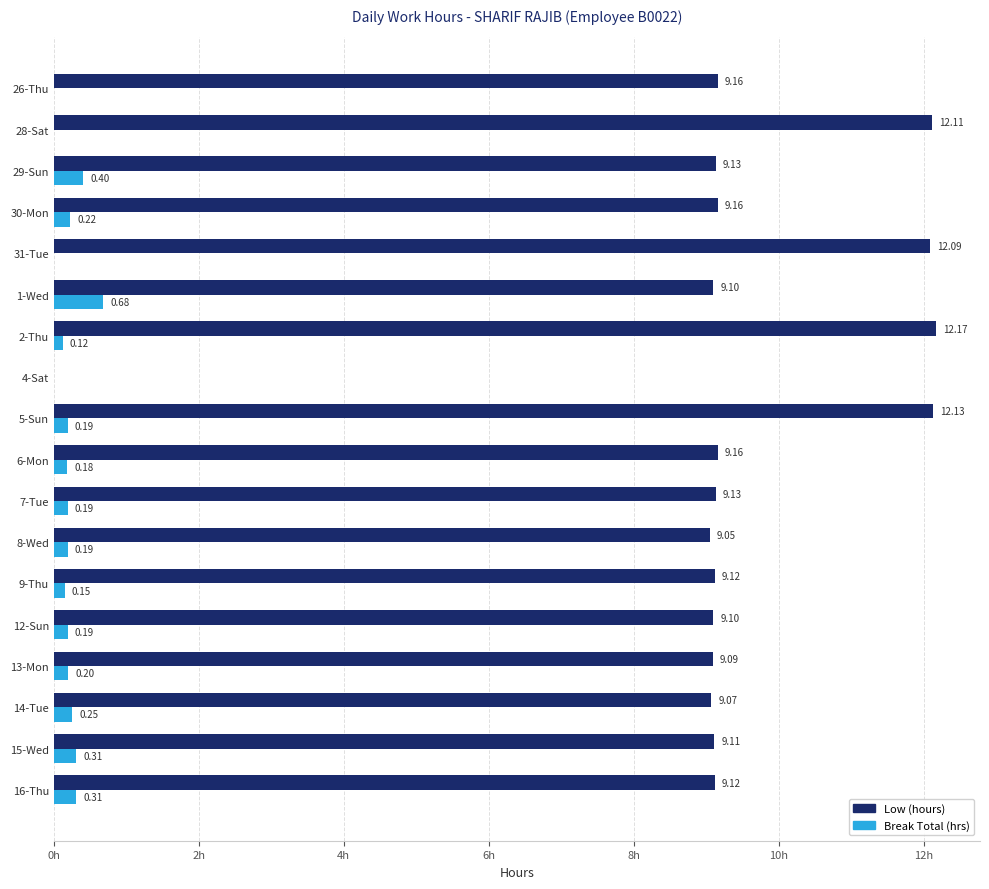

Between 6-Mon and 16-Thu, which series saw the biggest shift?

Break Total (hrs)